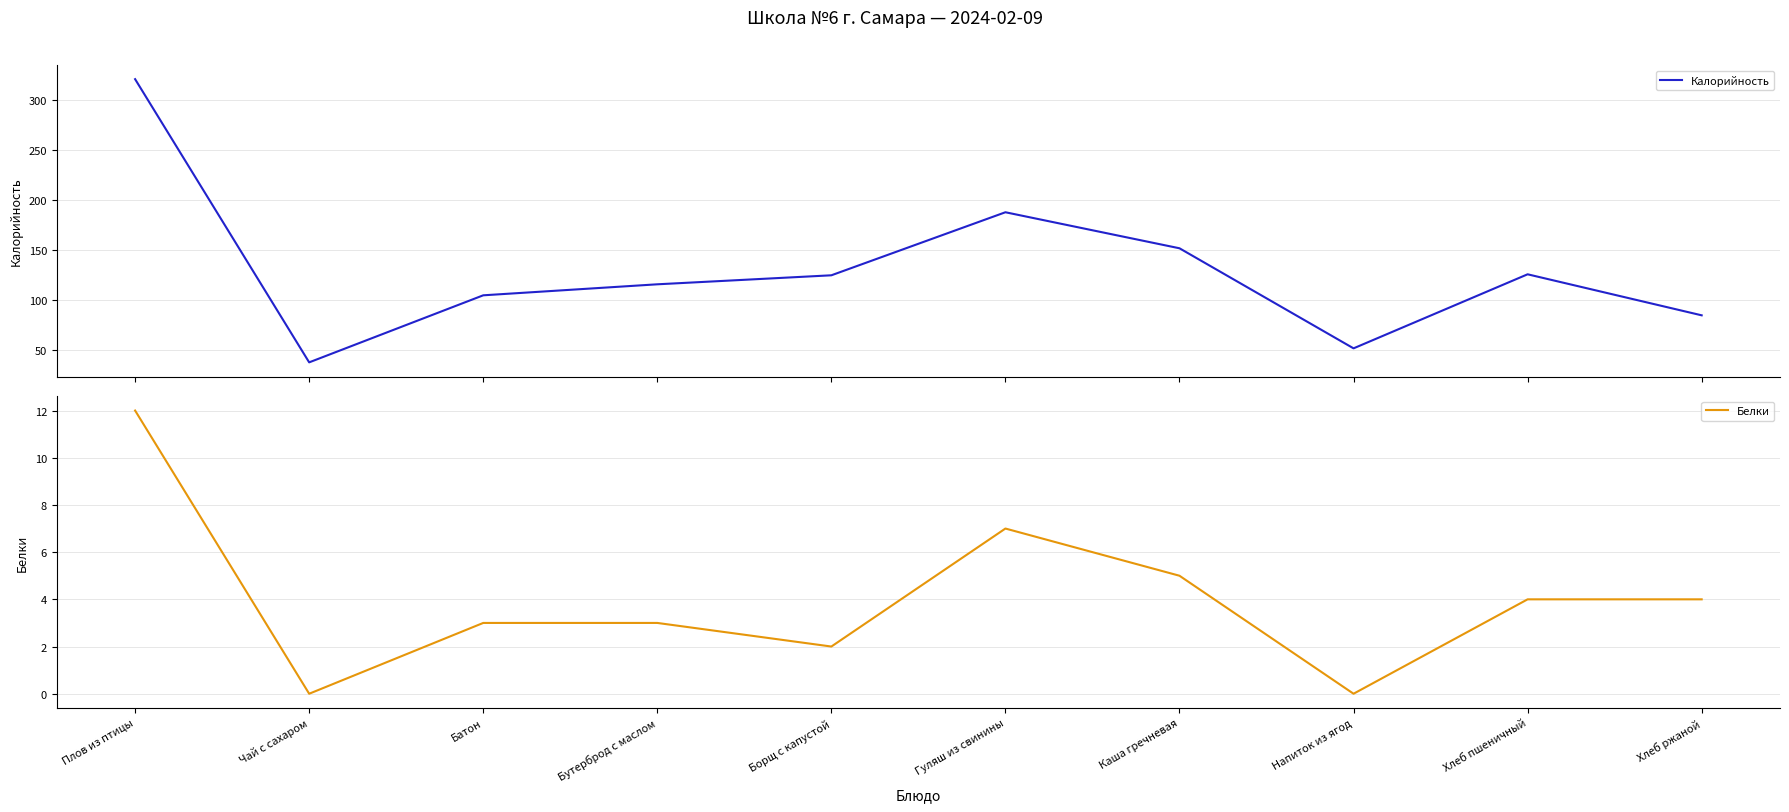

Which category has the highest value across all series?

Плов из птицы